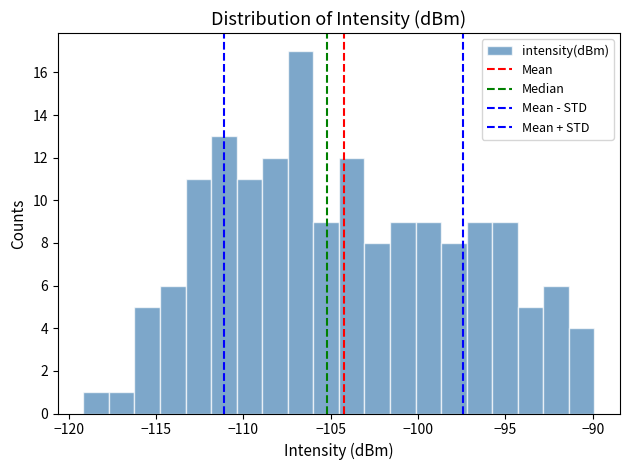

Read against the x-axis, roughly where is the centre of the tallest bar?

-106.5